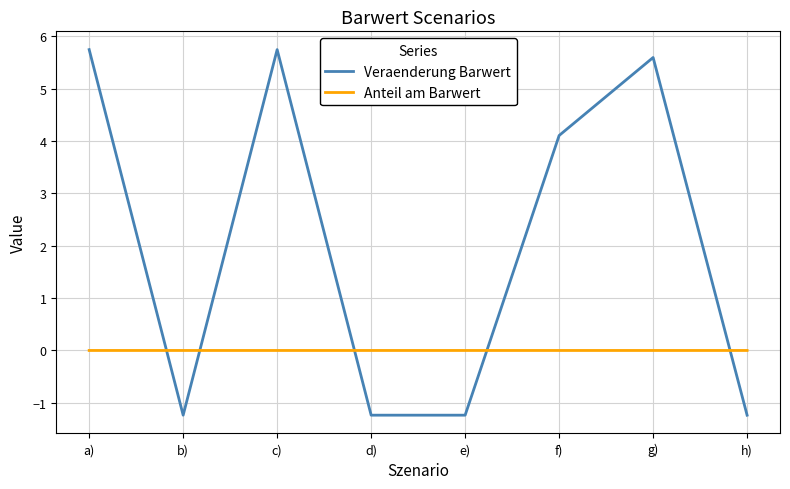

Rank the series by their maximum value, from lowest to highest.

Anteil am Barwert, Veraenderung Barwert